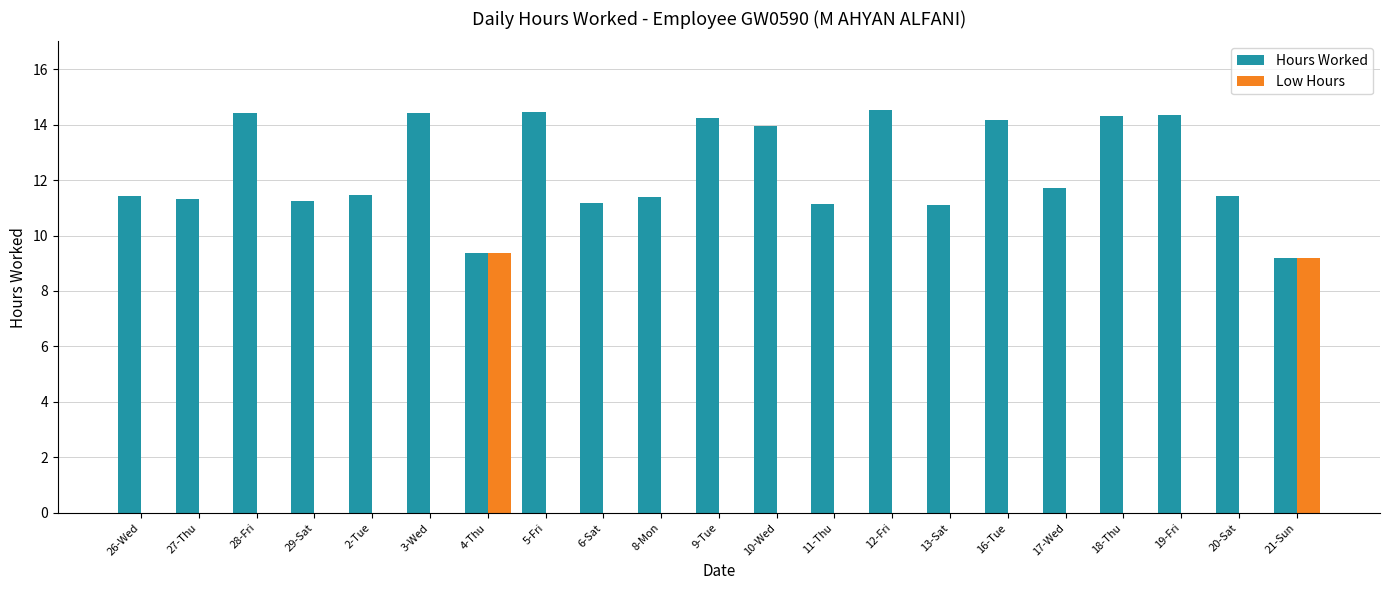

Between 11-Thu and 17-Wed, which series saw the biggest shift?

Hours Worked